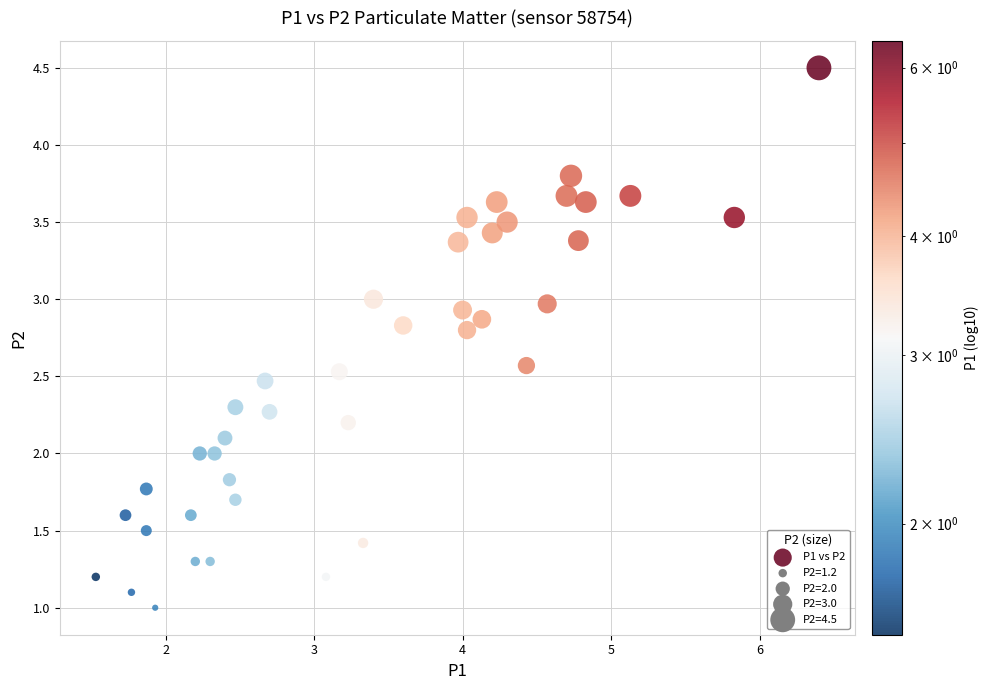

What is the range of X values (max minus min)?

4.9